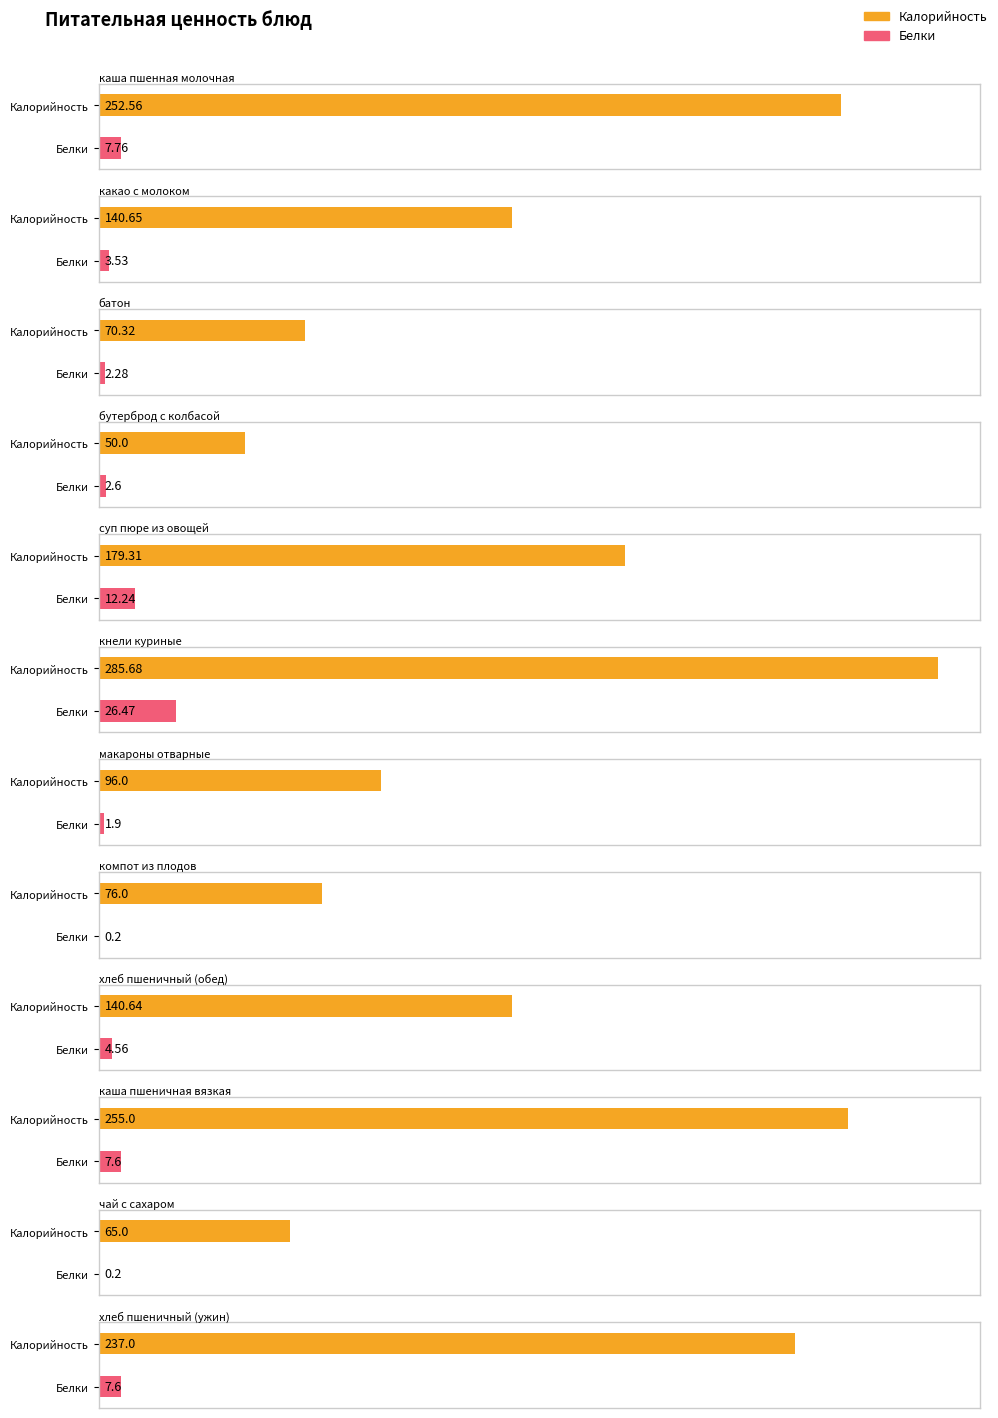

Reading left to right, list all the values displayed in this chart.

Калорийность: каша пшенная молочная=252.6	какао с молоком=140.7	батон=70.3	бутерброд с колбасой=50.0	суп пюре из овощей=179.3	кнели куриные=285.7	макароны отварные=96.0	компот из плодов=76.0	хлеб пшеничный (обед)=140.6	каша пшеничная вязкая=255.0	чай с сахаром=65.0	хлеб пшеничный (ужин)=237.0
Белки: каша пшенная молочная=7.8	какао с молоком=3.5	батон=2.3	бутерброд с колбасой=2.6	суп пюре из овощей=12.2	кнели куриные=26.5	макароны отварные=1.9	компот из плодов=0.2	хлеб пшеничный (обед)=4.6	каша пшеничная вязкая=7.6	чай с сахаром=0.2	хлеб пшеничный (ужин)=7.6